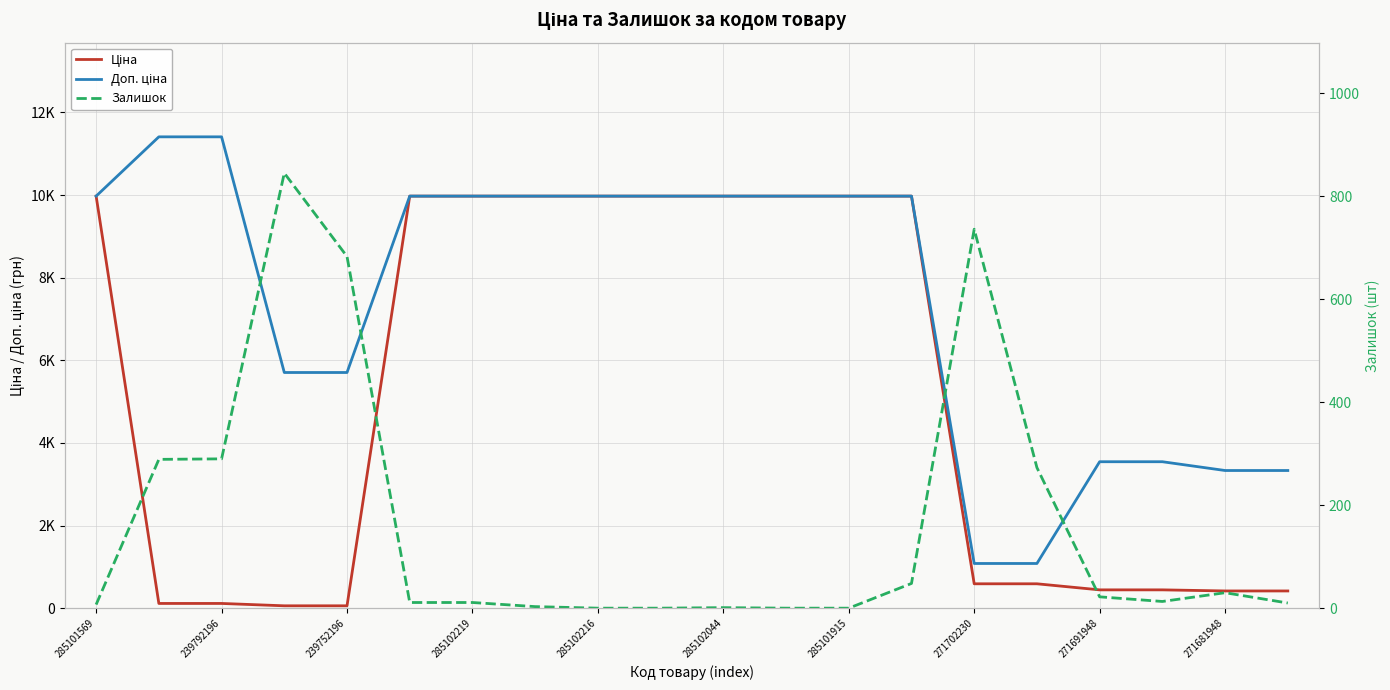

True or false: Доп. ціна and Залишок cross at least once.

False